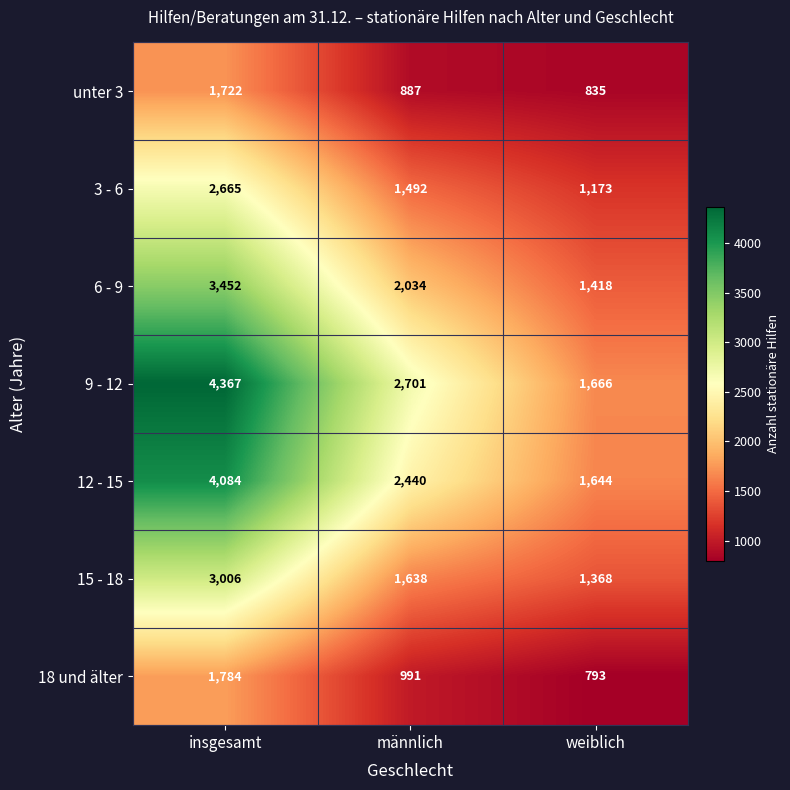

What is the average value of the 12 - 15 series?

2723